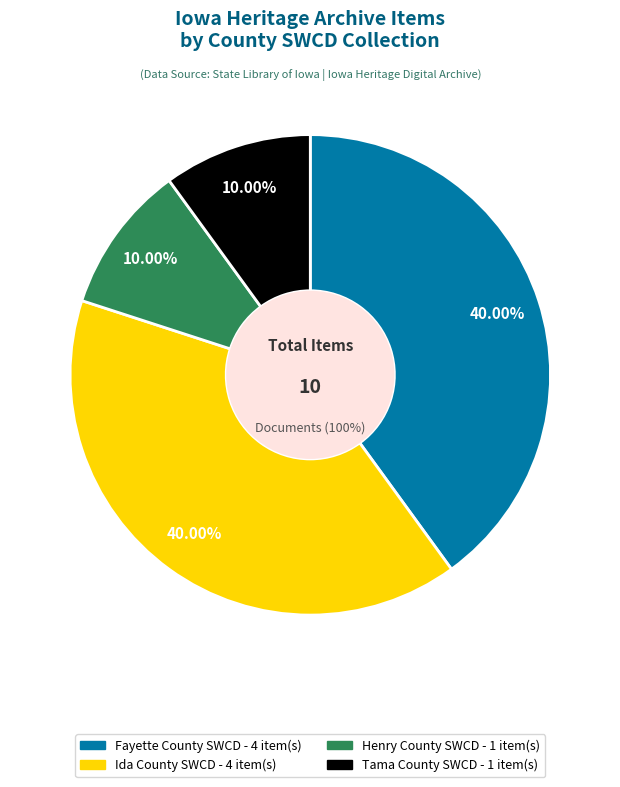

What is the largest slice in the pie chart?

Fayette County SWCD